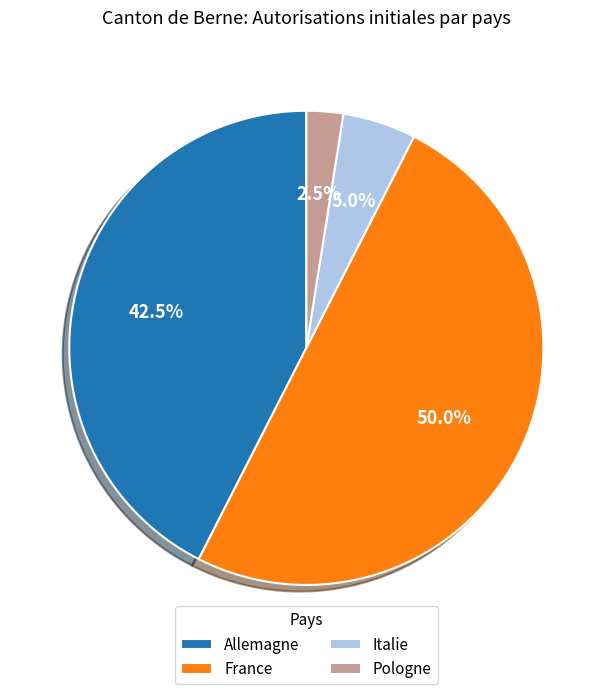

Rank the categories by value from highest to lowest.

France, Allemagne, Italie, Pologne